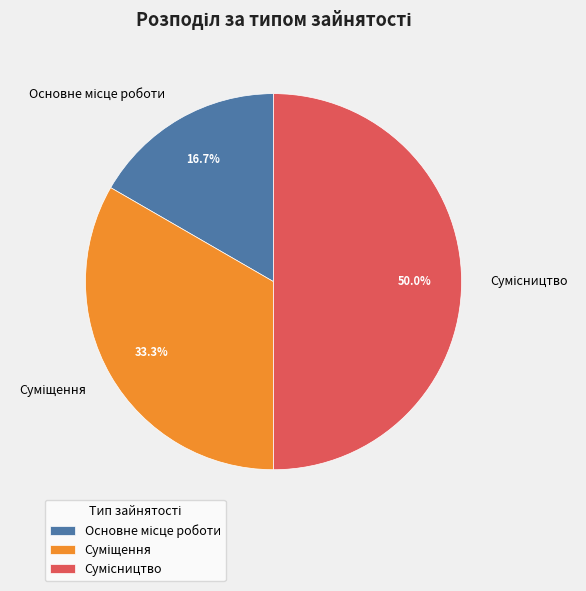

Is it true that Суміщення is 33% of the pie?

True